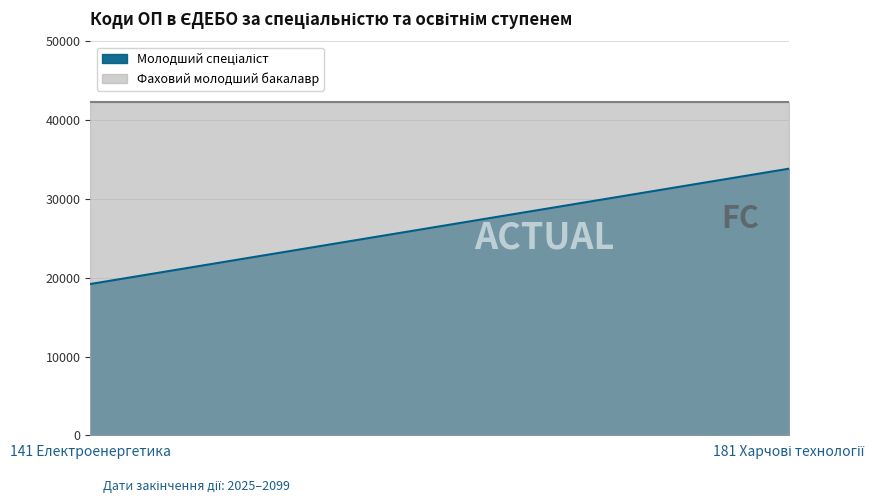

The value of Фаховий молодший бакалавр at 141 Електроенергетика is 42279. True or false?

True